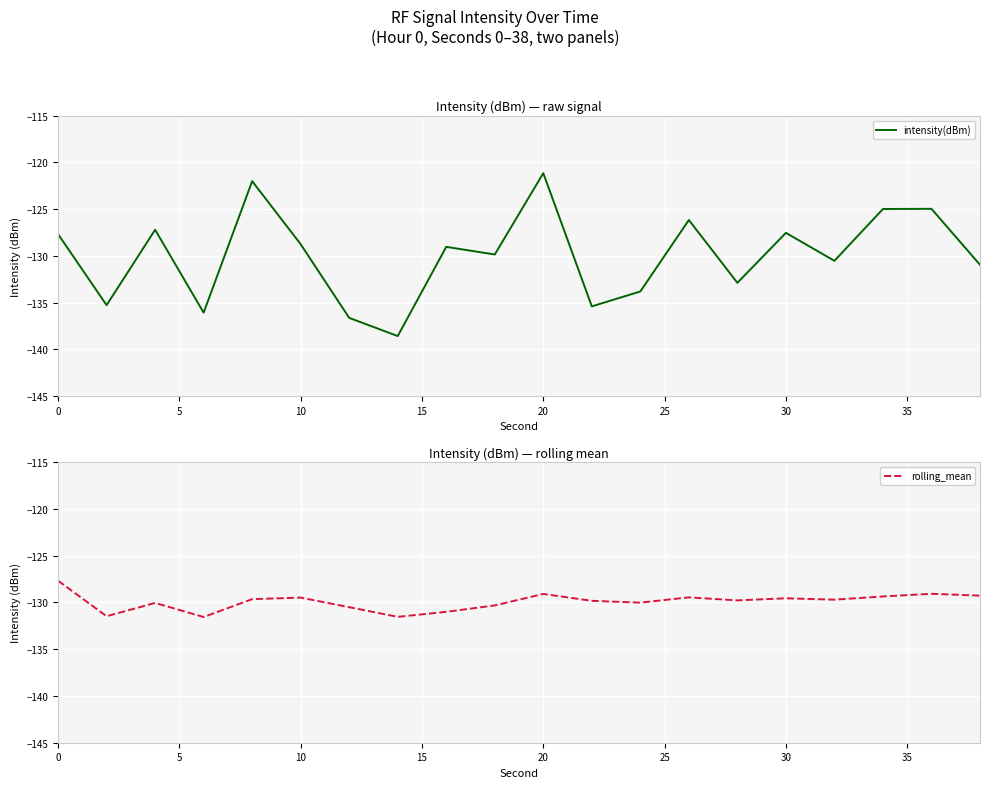

In intensity(dBm), how many points are higher than both neighbors (excluding endpoints)?

7